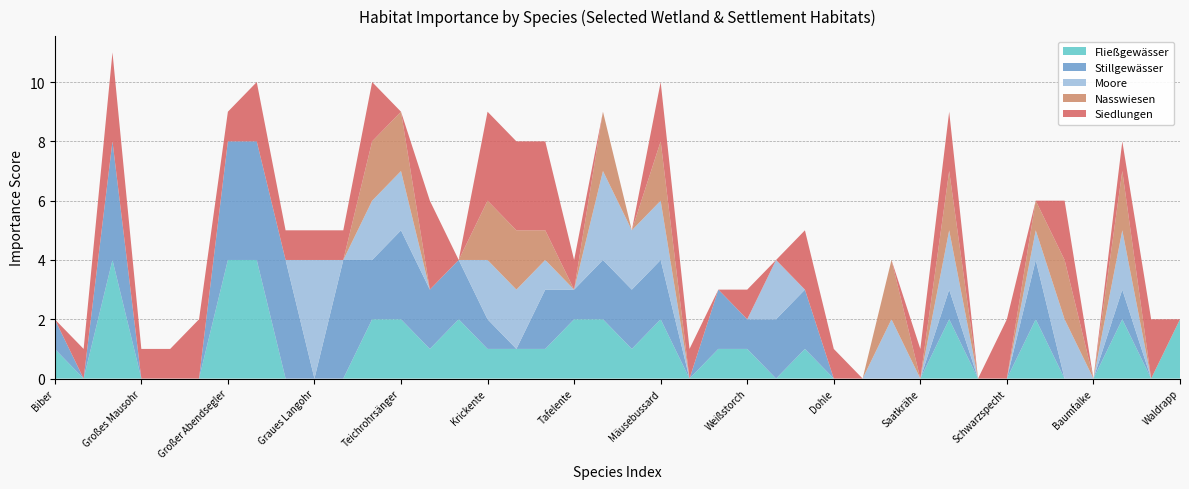

Reading left to right, what are all the values shown in this chart?

Fließgewässer: 1	0	4	0	0	0	4	4	0	0	0	2	2	1	2	1	1	1	2	2	1	2	0	1	1	0	1	0	0	0	0	2	0	0	2	0	0	2	0	2
Stillgewässer: 1	0	4	0	0	0	4	4	4	0	4	2	3	2	2	1	0	2	1	2	2	2	0	2	1	2	2	0	0	0	0	1	0	0	2	0	0	1	0	0
Moore: 0	0	0	0	0	0	0	0	0	4	0	2	2	0	0	2	2	1	0	3	2	2	0	0	0	2	0	0	0	2	0	2	0	0	1	2	0	2	0	0
Nasswiesen: 0	0	0	0	0	0	0	0	0	0	0	2	2	0	0	2	2	1	0	2	0	2	0	0	0	0	0	0	0	2	0	2	0	0	1	2	0	2	0	0
Siedlungen: 0	1	3	1	1	2	1	2	1	1	1	2	0	3	0	3	3	3	1	0	0	2	1	0	1	0	2	1	0	0	1	2	0	2	0	2	0	1	2	0